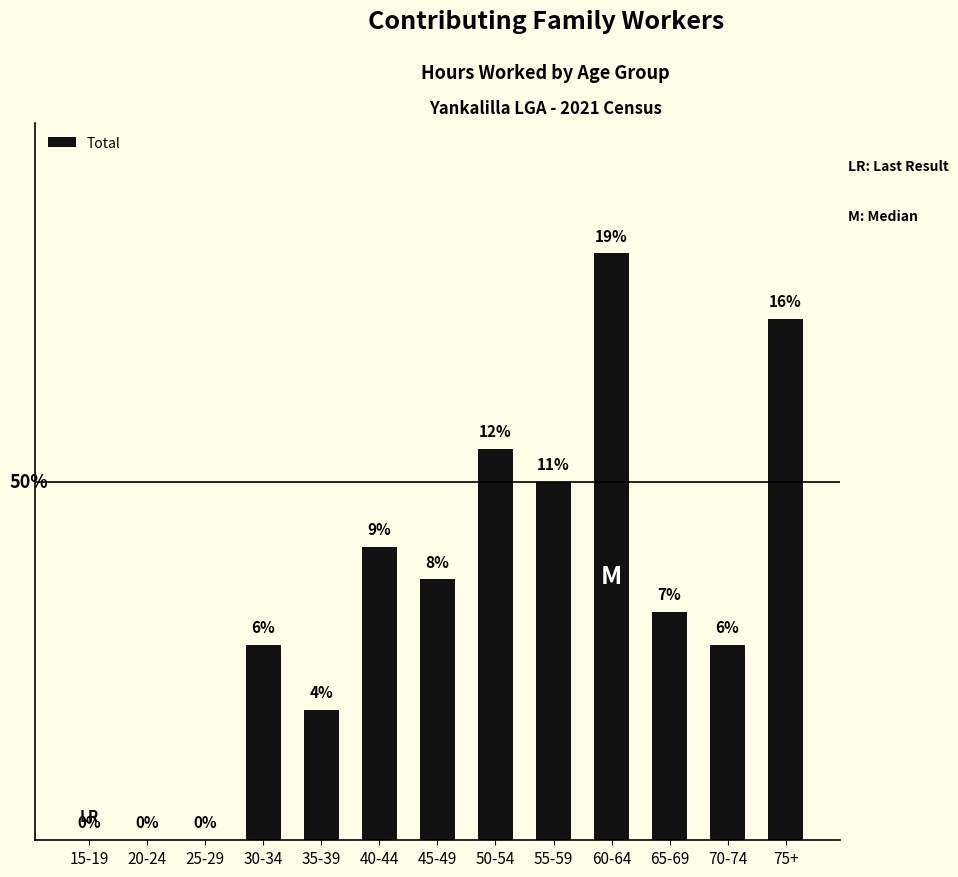

Which label corresponds to the largest value in the chart?

60-64